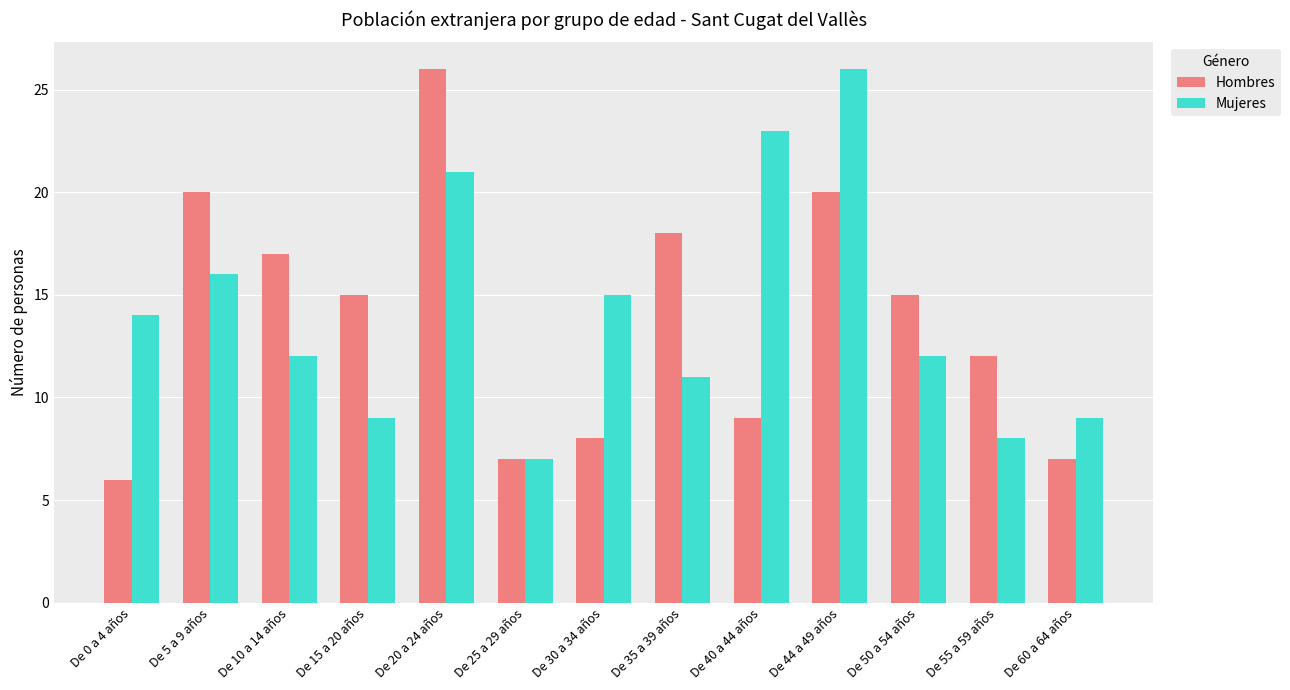

What is the average value of the Hombres series?

14